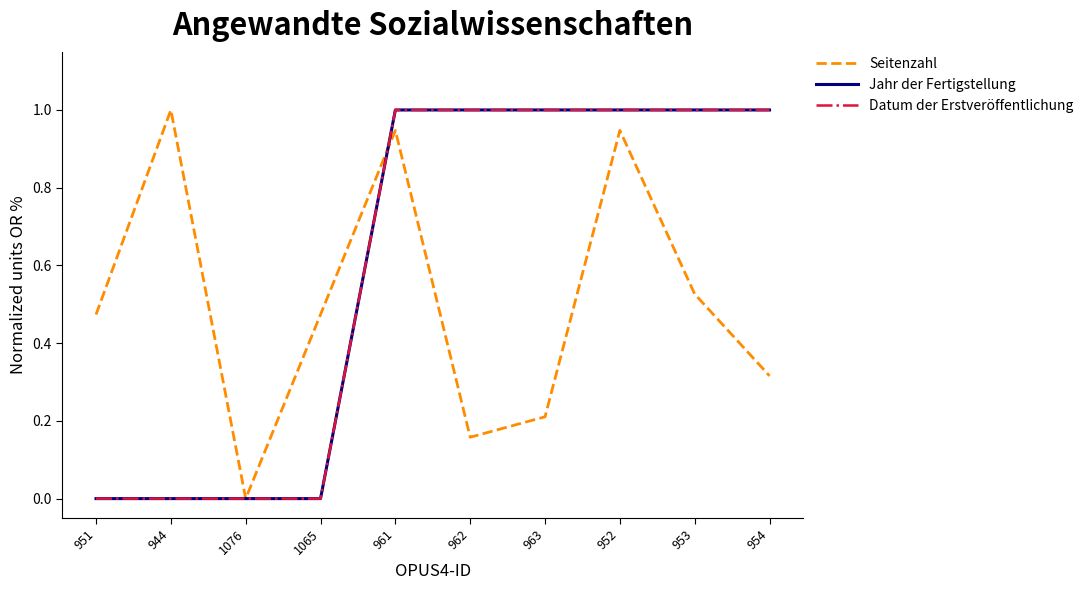

What is the spread (max minus min) of values at 962?

0.8